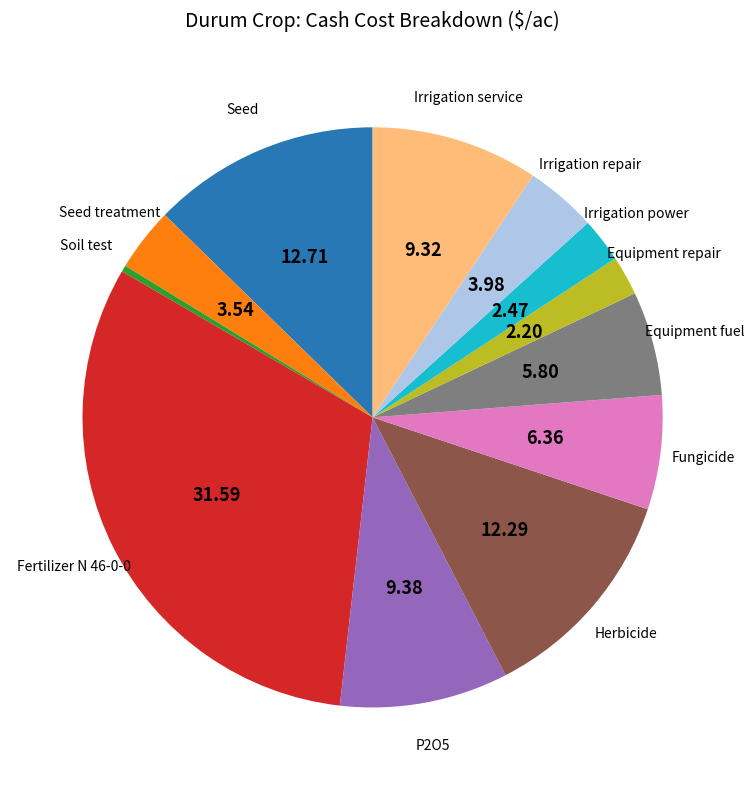

Is there any slice that represents more than half of the pie?

No